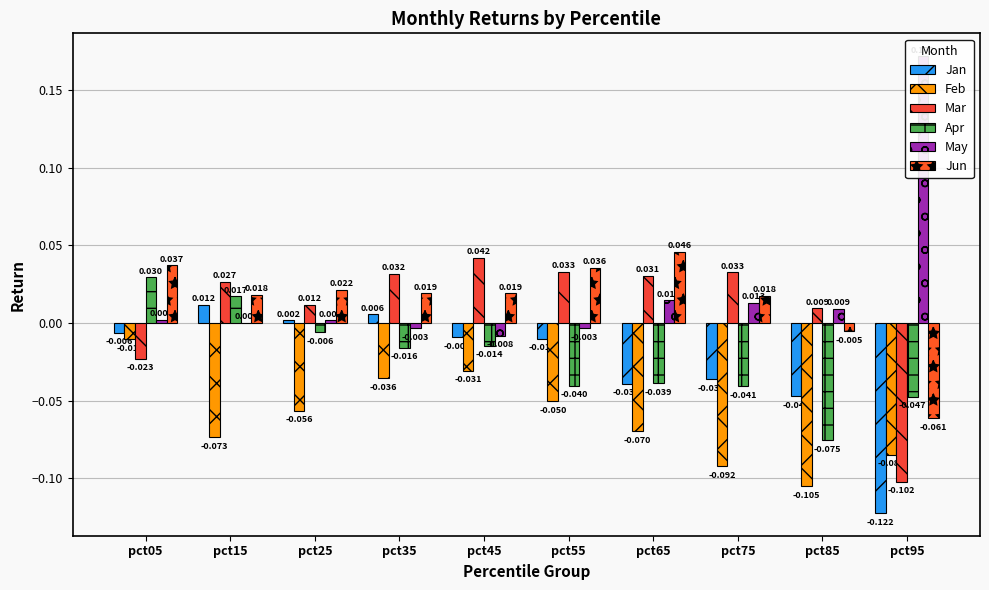

Is it true that Jan equals 0.0 at pct15?

False